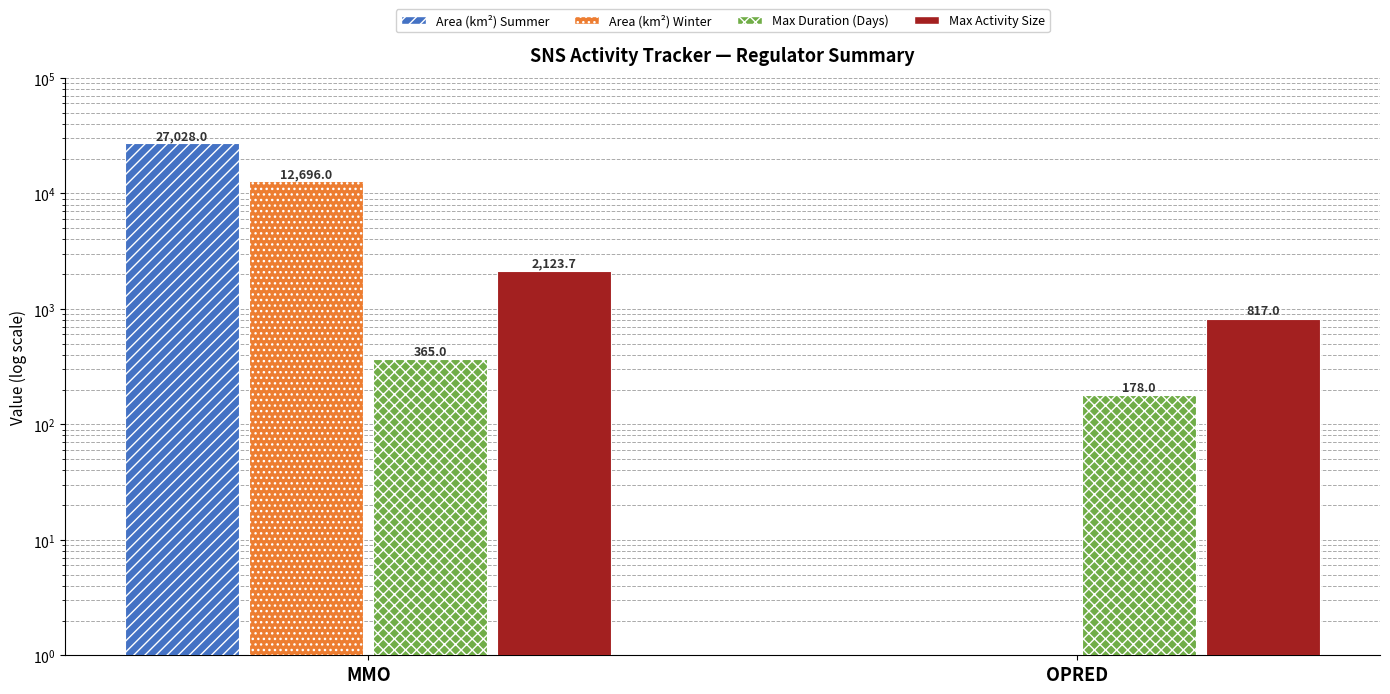

What is the maximum value shown in the chart?

27028.0